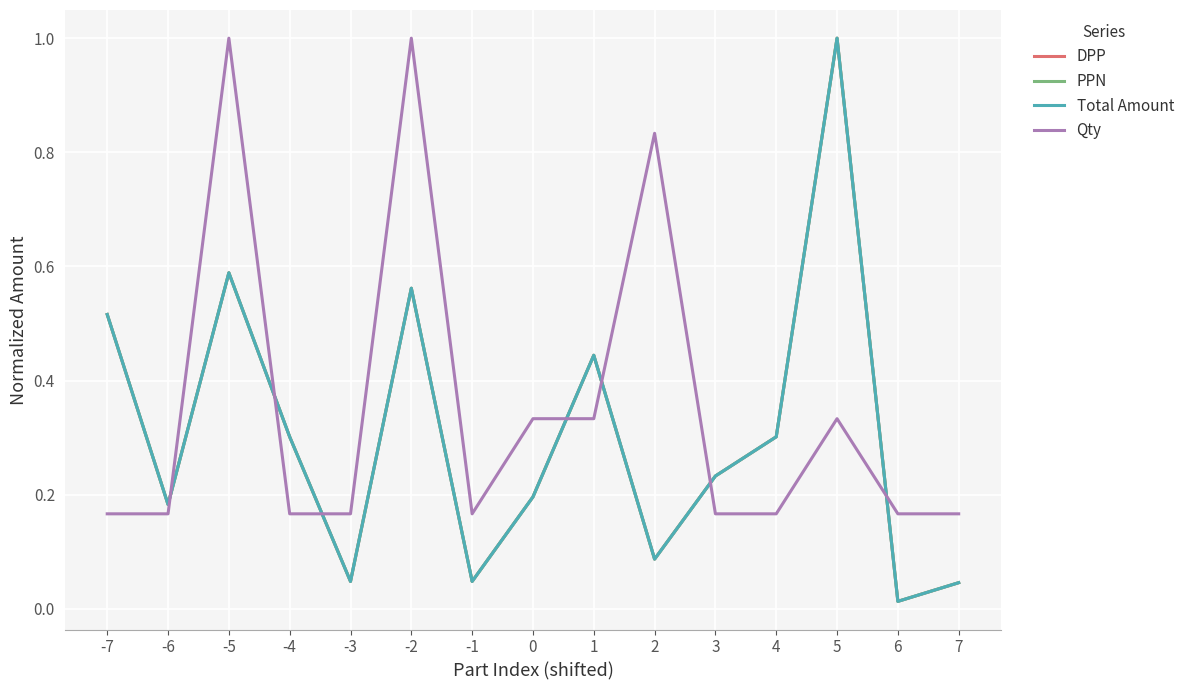

What is the sum of the Qty values at 7 and -4?

0.3